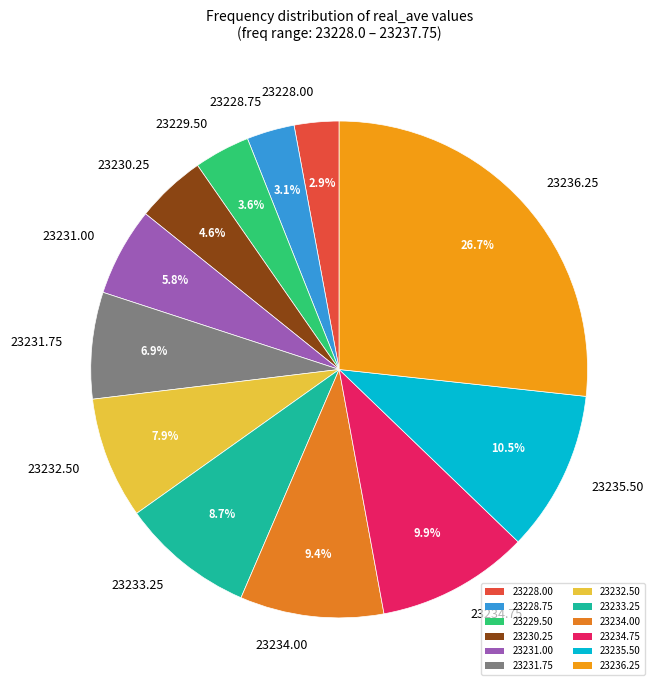

Is there any slice that represents more than half of the pie?

No